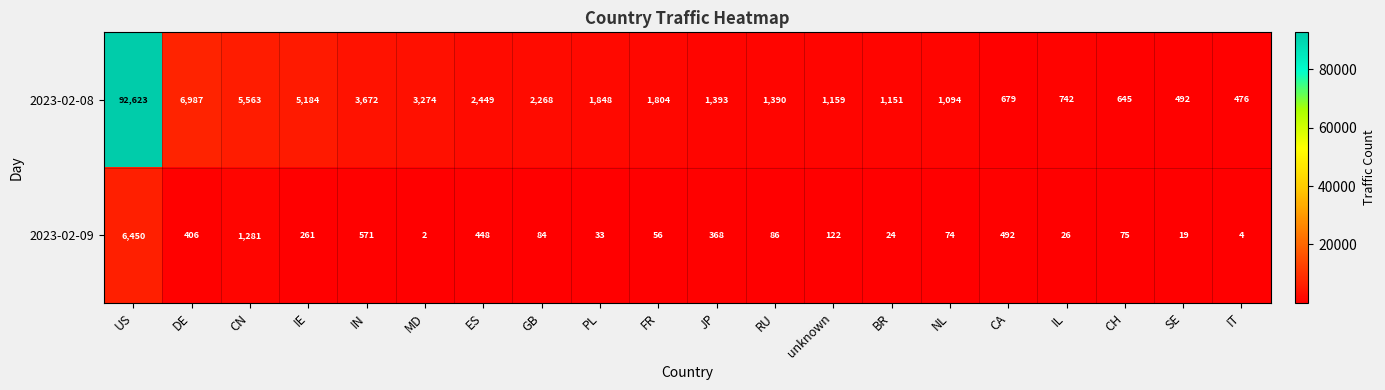

The 2023-02-08 series shows 1390 at RU. True or false?

True